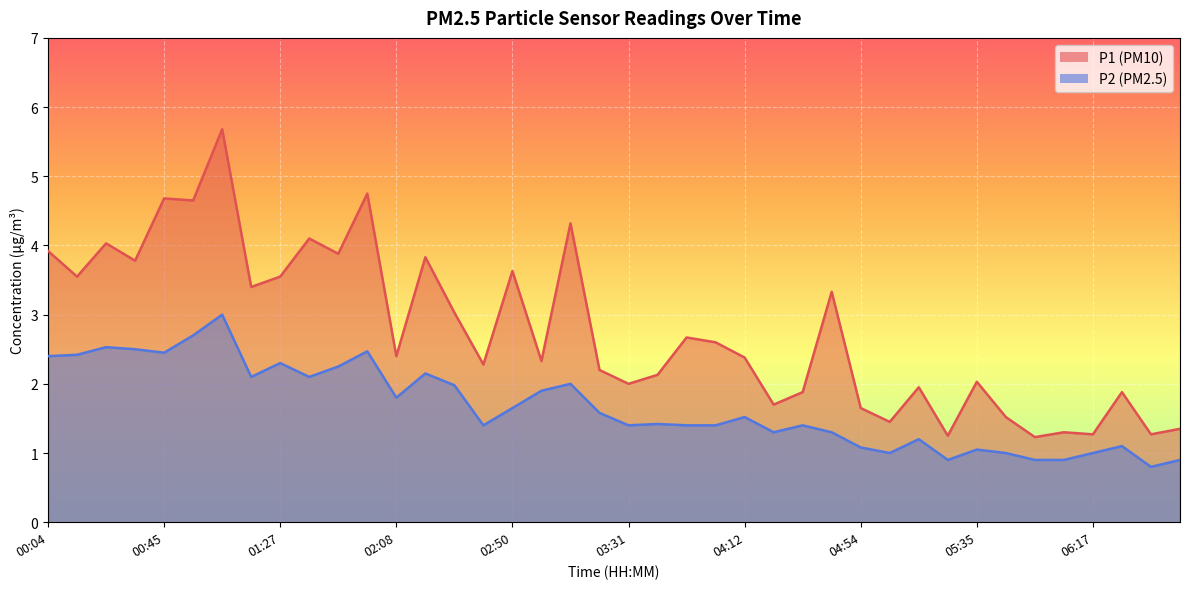

True or false: P2 has a value of 1.4 at 01:27.

False